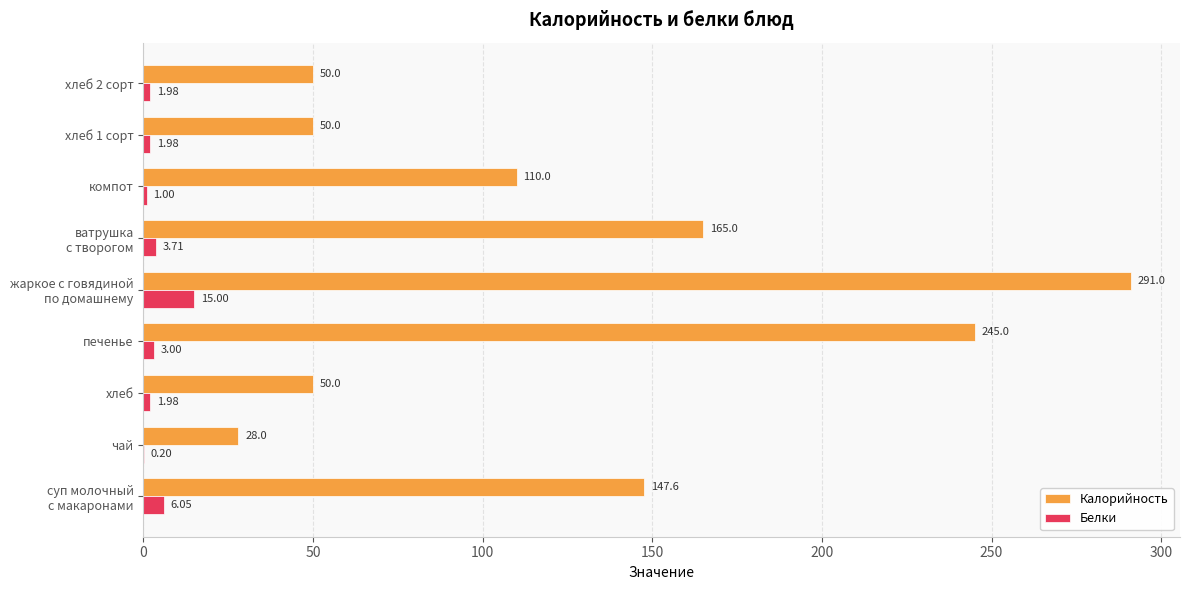

Is the value of Белки at чай greater than the value of Калорийность at хлеб 1 сорт?

No